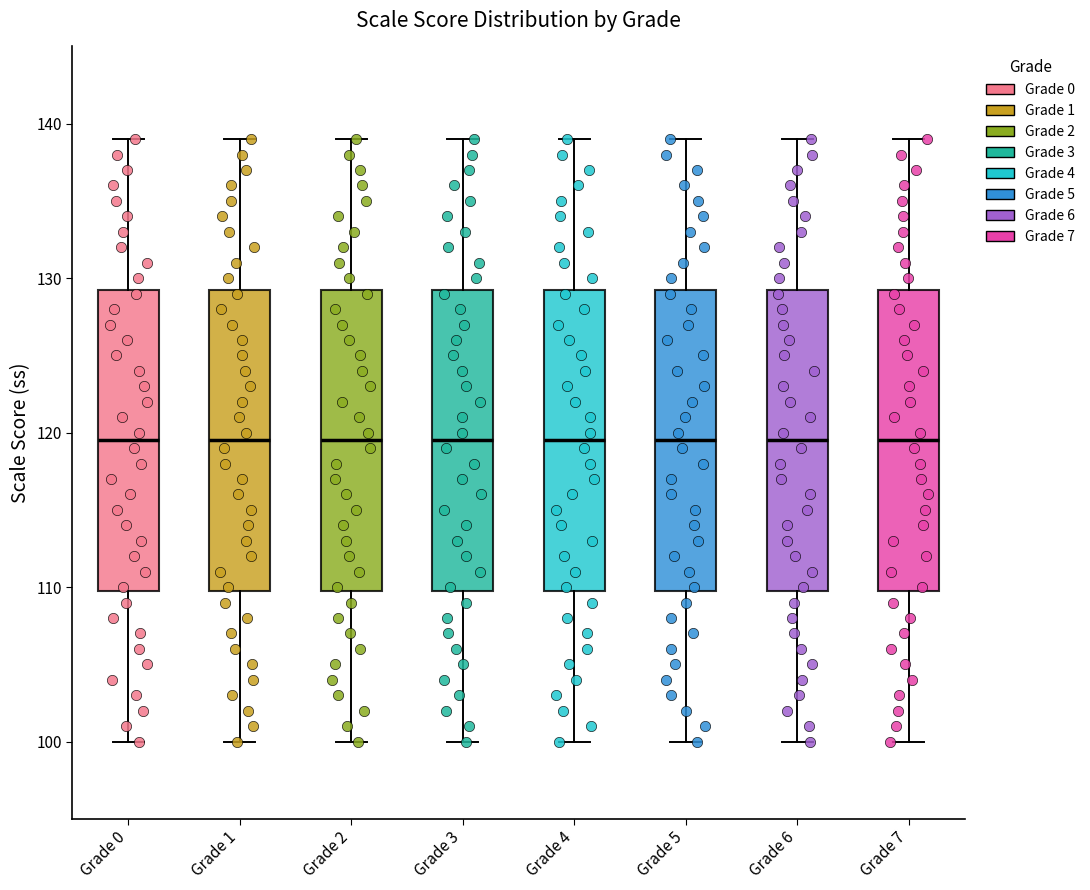

Reading left to right, transcribe this box plot: for each box, give where its median line is, the range the box spans, and where its two whiskers end, as read against the y-axis. The values are not printed on the chart, so give them approximately, as read against the axis.

Grade 0: median 120, box 110 to 129, whiskers 100 to 139
Grade 1: median 120, box 110 to 129, whiskers 100 to 139
Grade 2: median 120, box 110 to 129, whiskers 100 to 139
Grade 3: median 120, box 110 to 129, whiskers 100 to 139
Grade 4: median 120, box 110 to 129, whiskers 100 to 139
Grade 5: median 120, box 110 to 129, whiskers 100 to 139
Grade 6: median 120, box 110 to 129, whiskers 100 to 139
Grade 7: median 120, box 110 to 129, whiskers 100 to 139